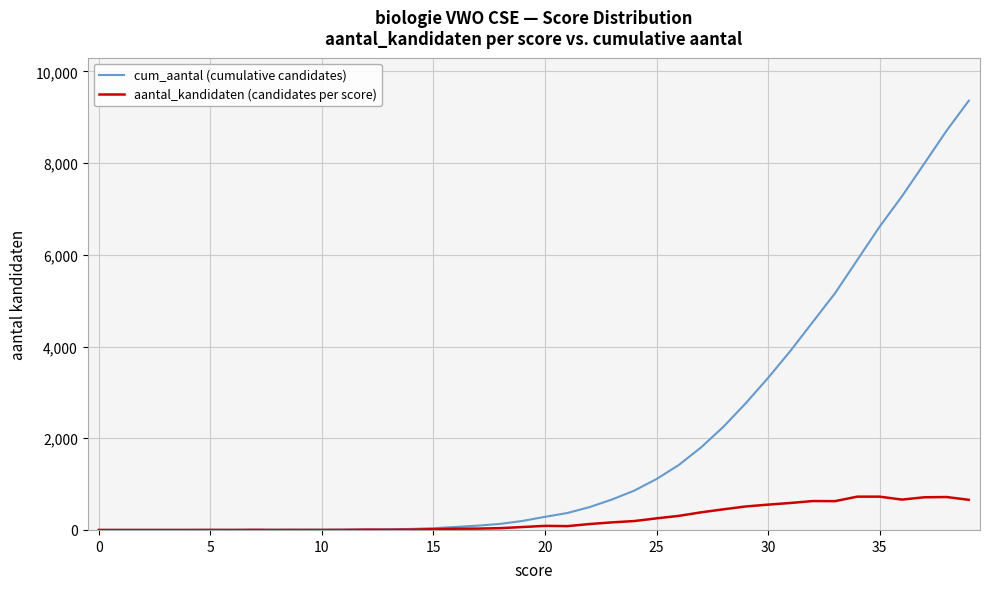

What is the maximum value for cum_aantal (cumulative candidates)?

9362